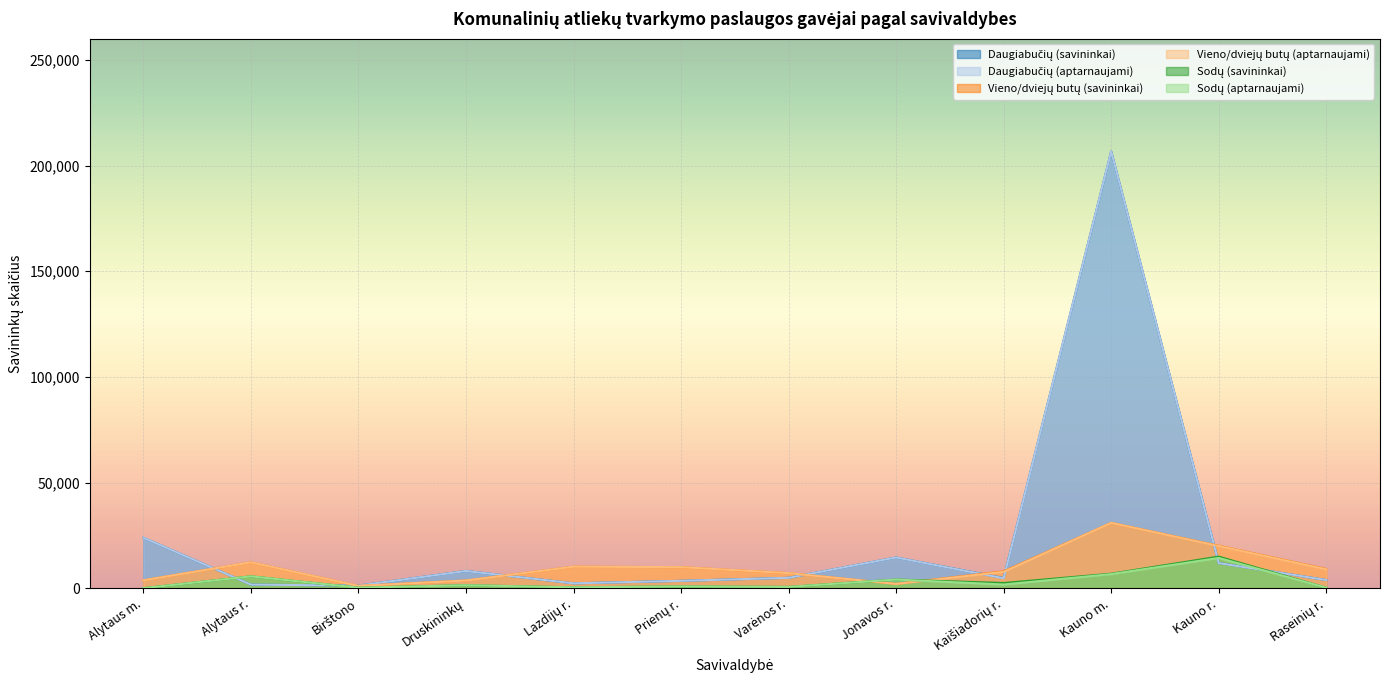

Rank the series by their maximum value, from highest to lowest.

Daugiabučių (savininkai), Daugiabučių (aptarnaujami), Vieno/dviejų butų (savininkai), Vieno/dviejų butų (aptarnaujami), Sodų (savininkai), Sodų (aptarnaujami)